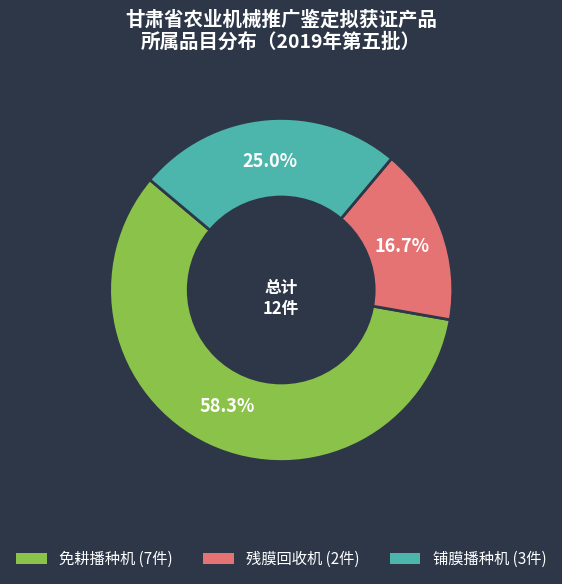

To the nearest percent, what is the difference between the 铺膜播种机 and 残膜回收机 slice percentages?

8%